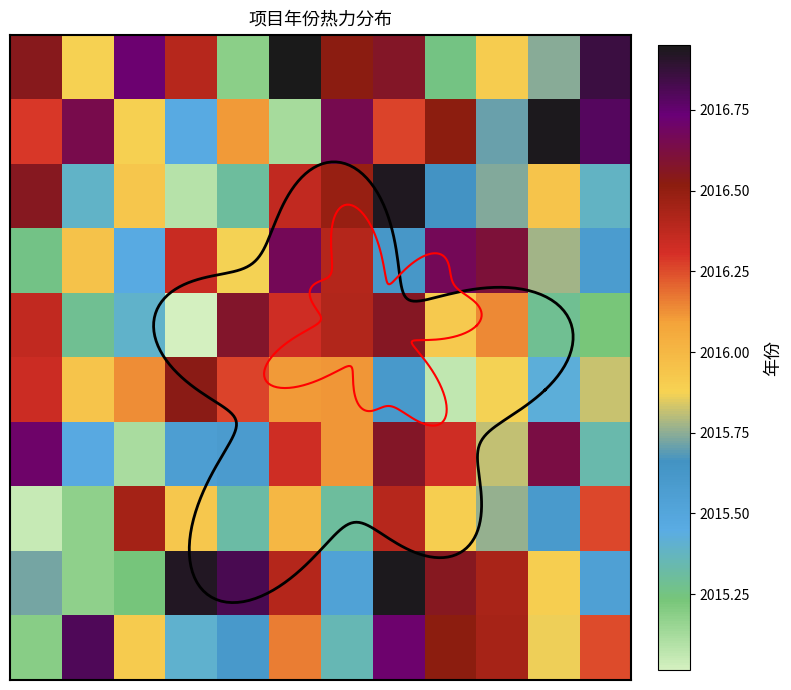

At which category is the sum across all series the highest?

7